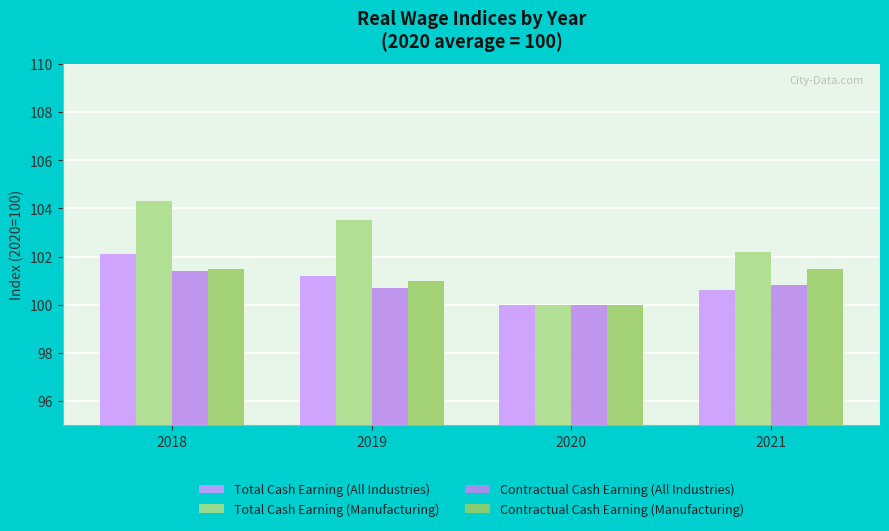

List the labels in order of Contractual Cash Earning (Manufacturing) value, smallest first.

2020, 2019, 2018, 2021